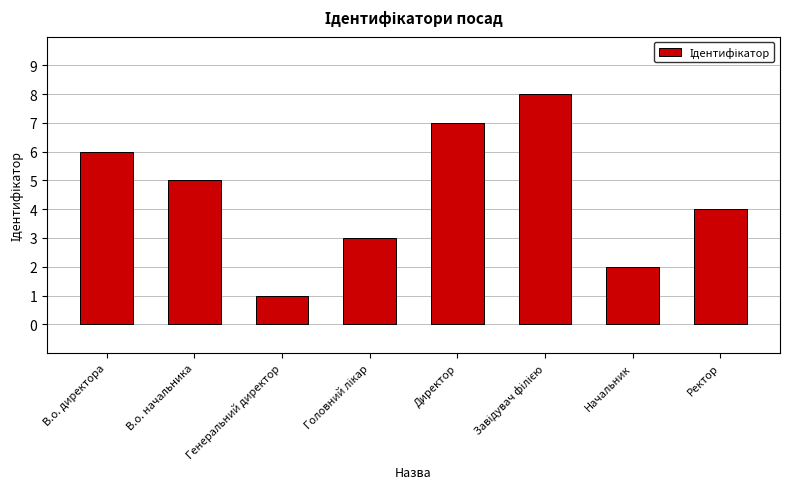

What is the sum of all values?

36